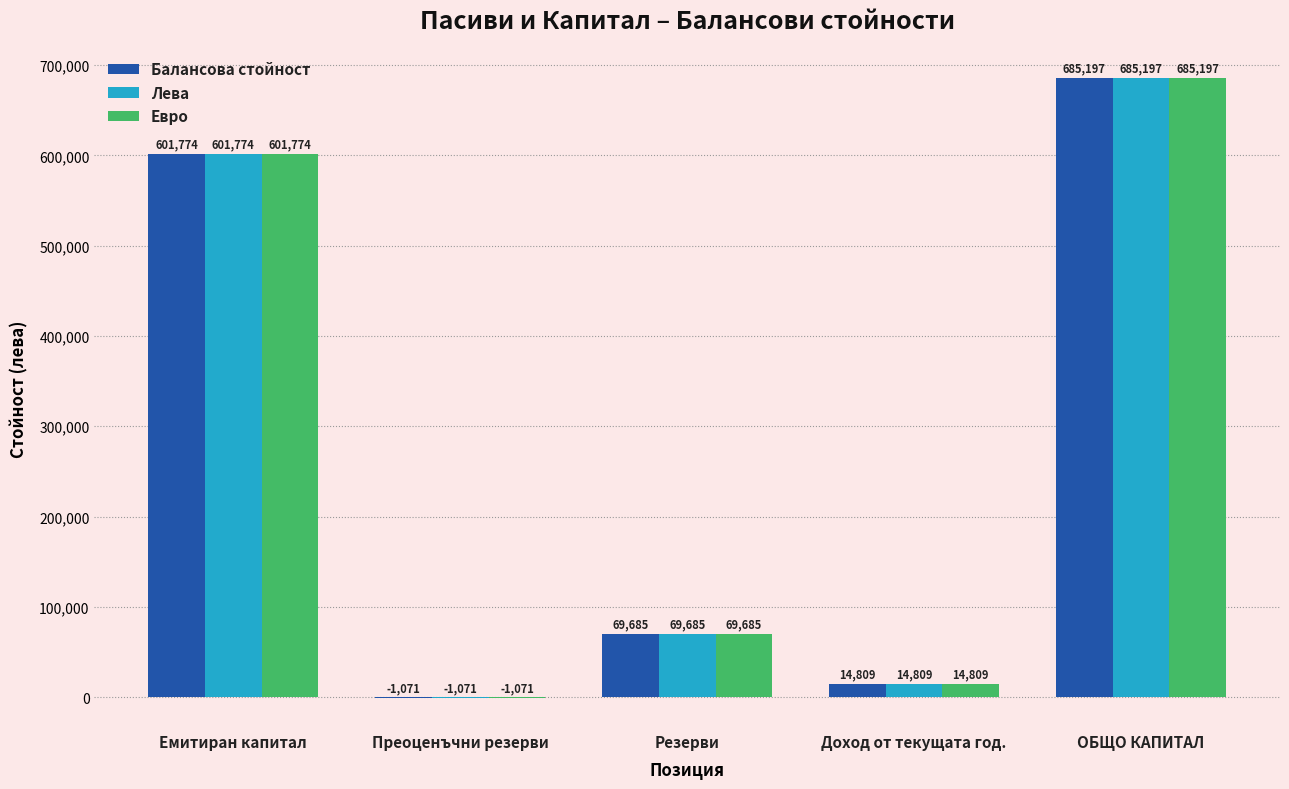

How many categories are shown in the chart?

5